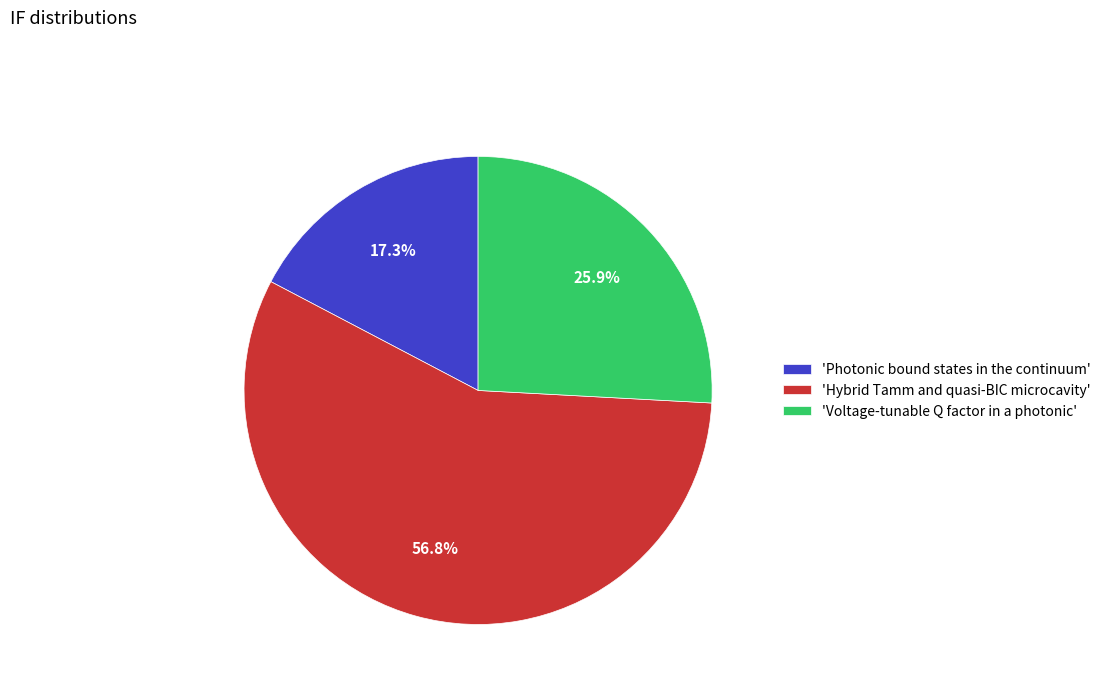

Rank the categories by value from highest to lowest.

'Hybrid Tamm and quasi-BIC microcavity', 'Voltage-tunable Q factor in a photonic', 'Photonic bound states in the continuum'